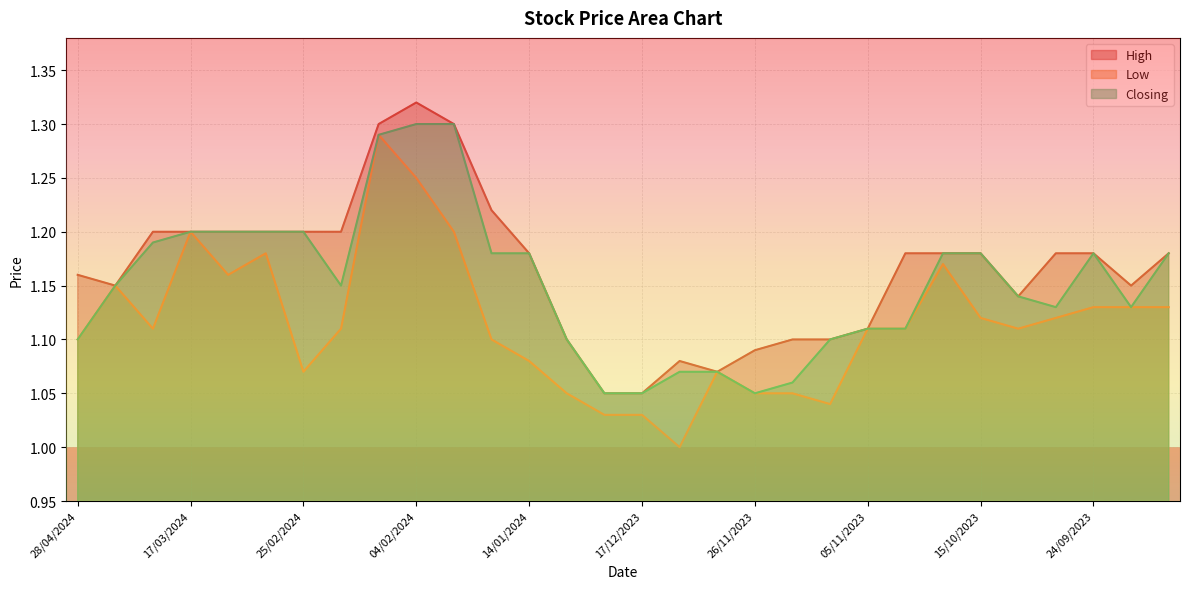

At which label does Closing reach its minimum?

24/12/2023